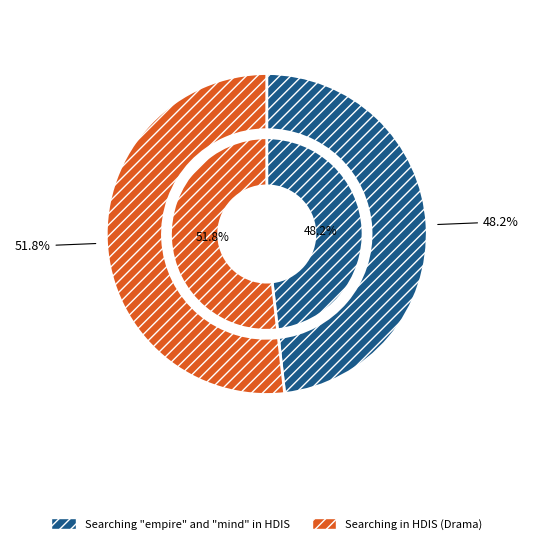

To the nearest percent, what portion does Searching in HDIS (Drama) represent?

52%